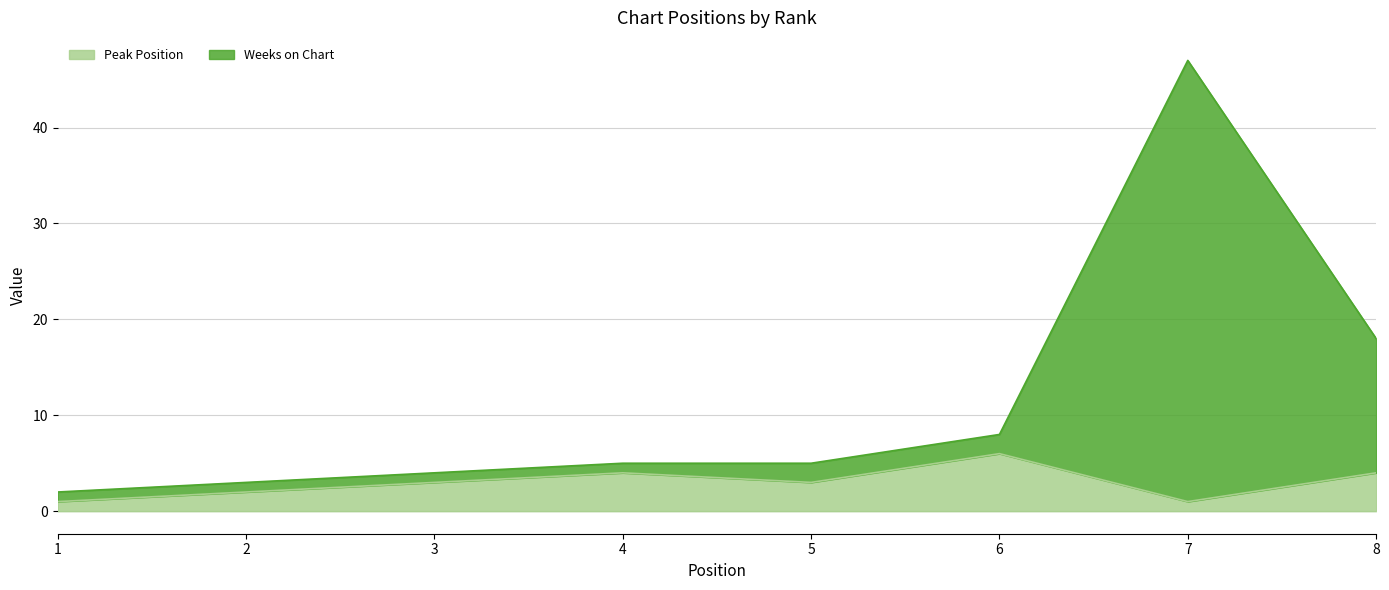

Which category has the highest value in the Peak Position series?

6